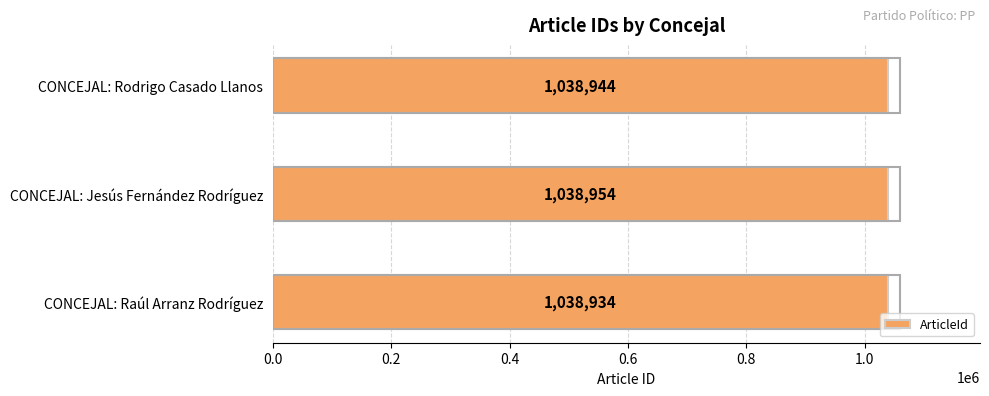

The value at CONCEJAL: Raúl Arranz Rodríguez is 1038934. True or false?

True